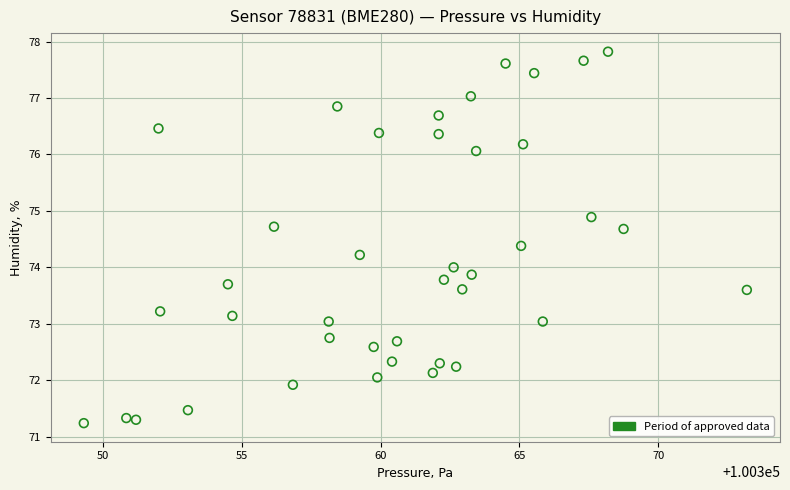

What is the range of X values (max minus min)?

23.9